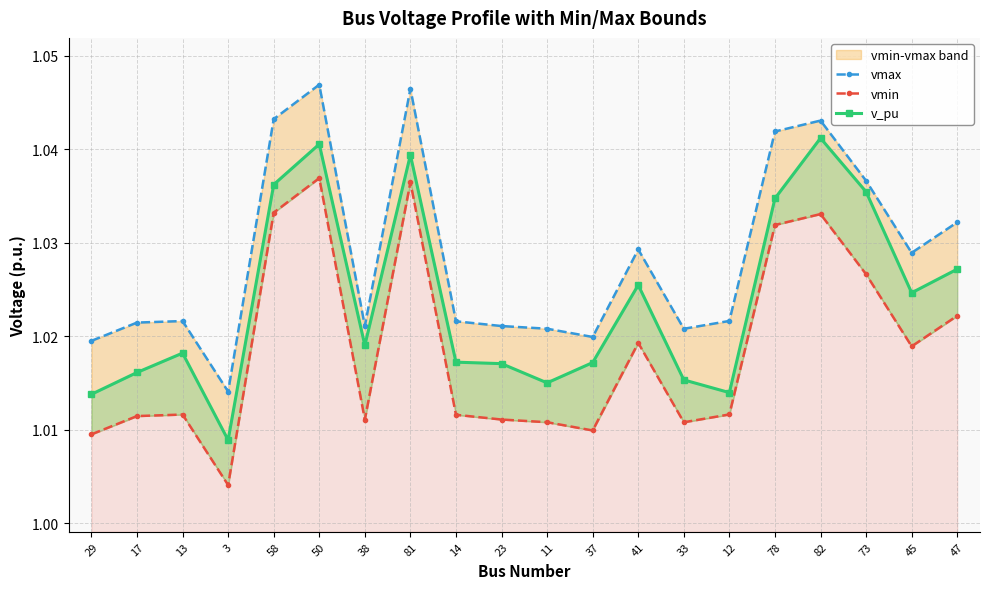

Which category has the highest value in the vmax series?

50